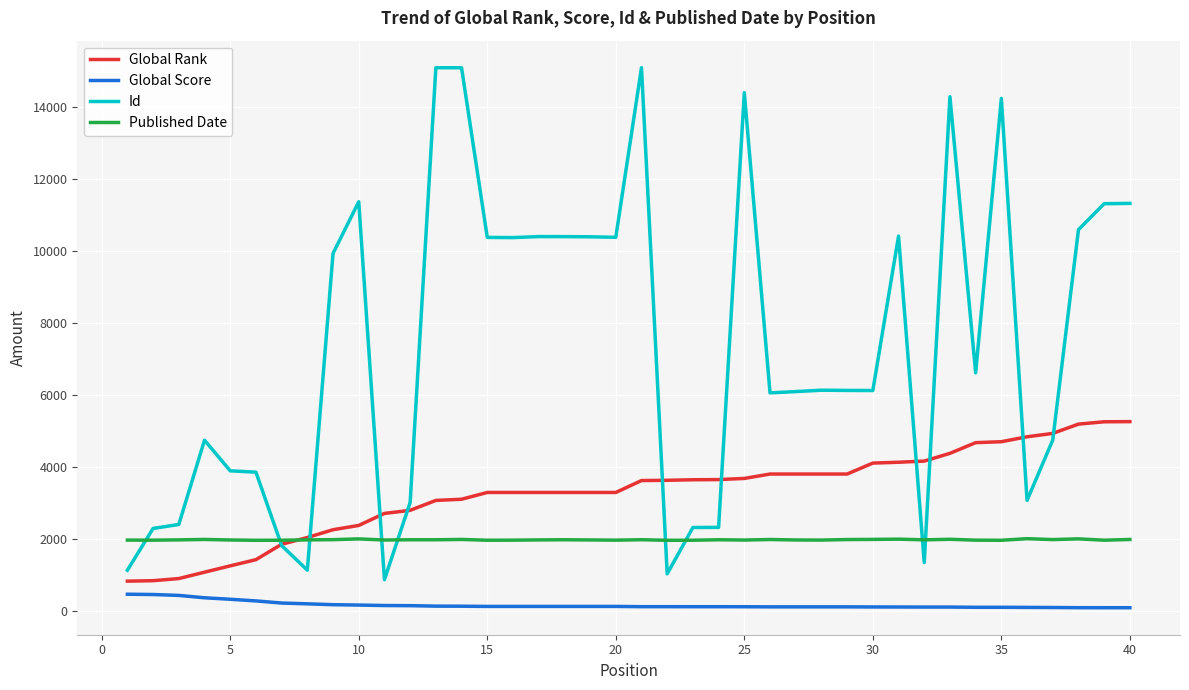

Rank the series by their average value, from highest to lowest.

Id, Global Rank, Published Date, Global Score